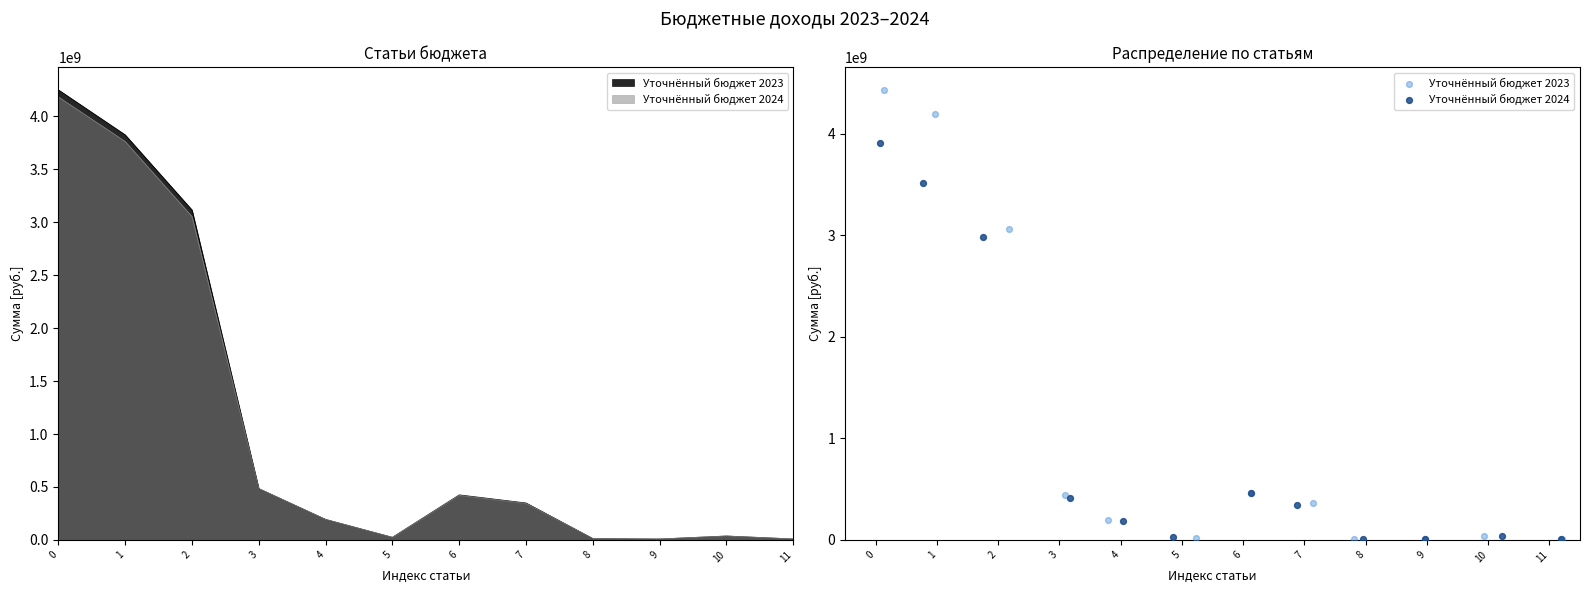

Is the value of Уточнённый бюджет 2024 at 11 greater than the value of Уточнённый бюджет 2023 at 1?

No